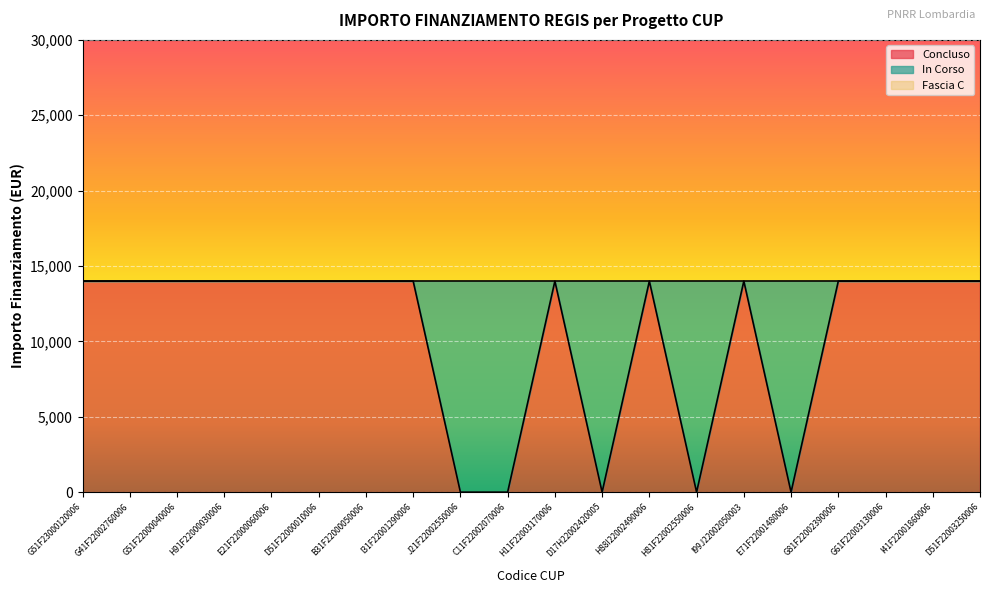

Is the value of Concluso at D51F22003250006 greater than the value of Fascia C at E21F22000060006?

No